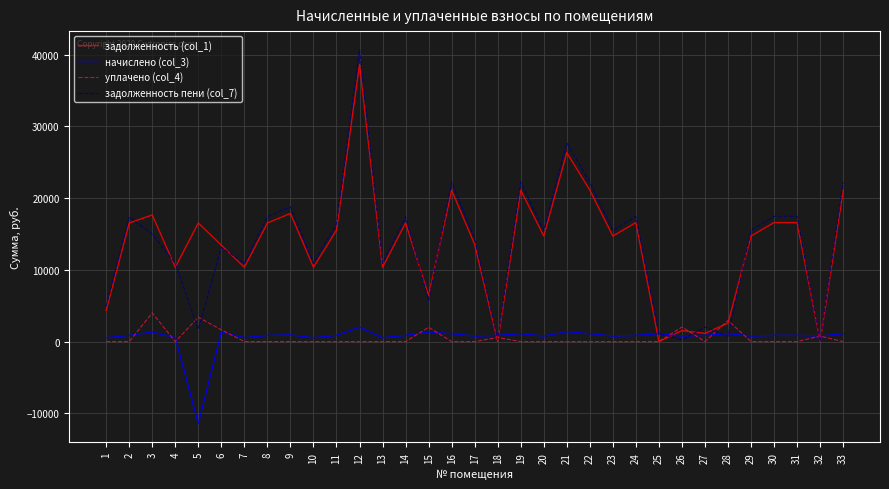

At which category is the sum across all series the highest?

12